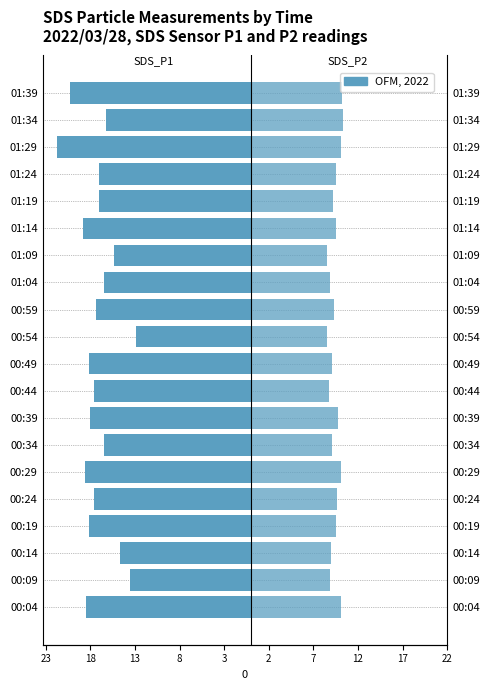

The value of SDS_P1 at 00:44 is -7.0. True or false?

False